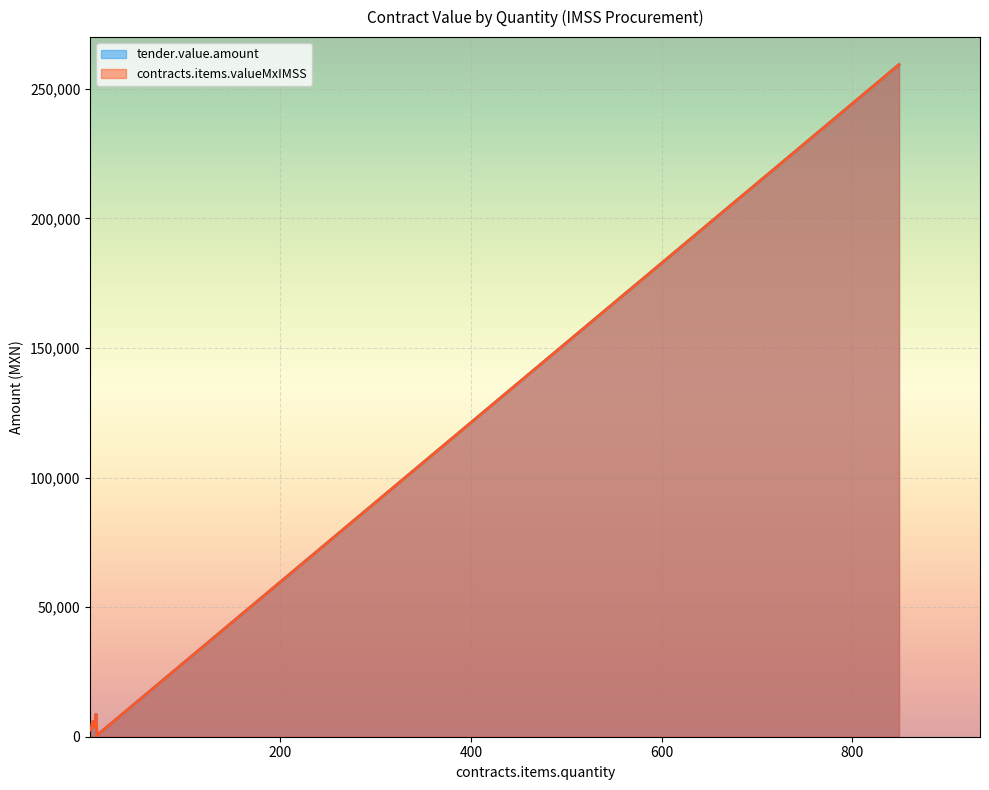

How many interior local peaks does the contracts.items.valueMxIMSS series have?

5